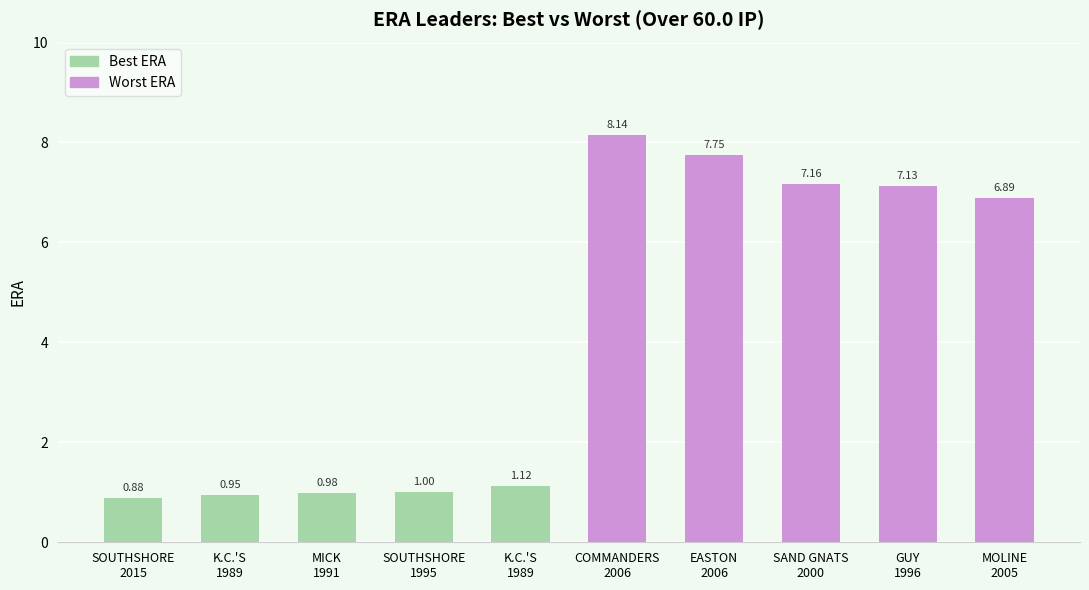

The Worst ERA series shows 4.3 at EASTON 2006. True or false?

False